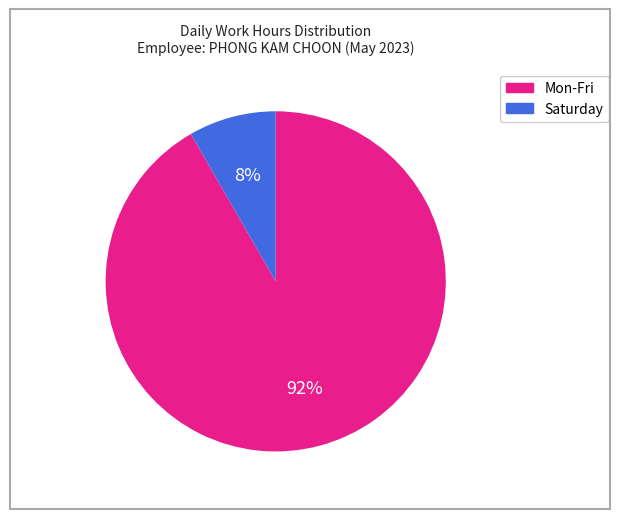

Is there any slice that represents more than half of the pie?

Yes